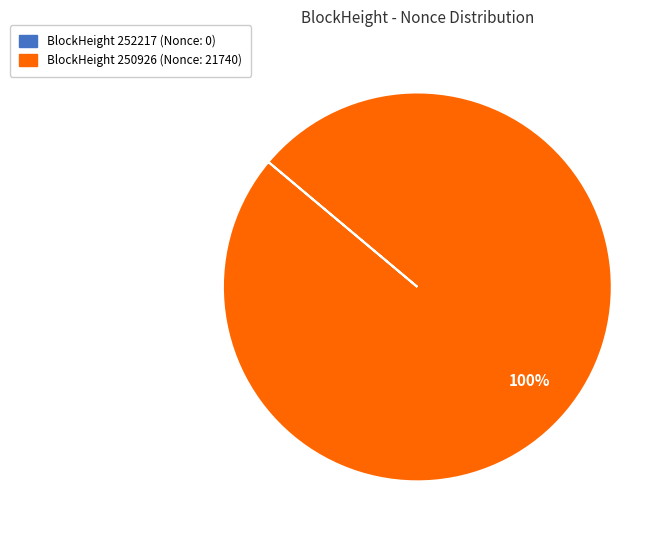

To the nearest percent, what is the average slice percentage?

50%